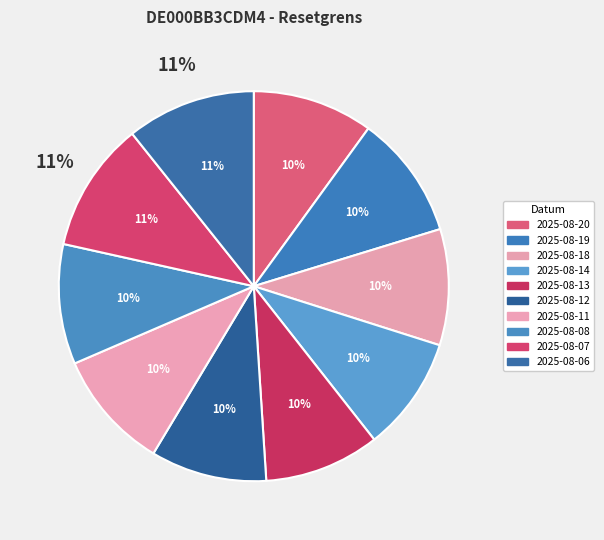

To the nearest percent, what portion does 2025-08-08 represent?

10%